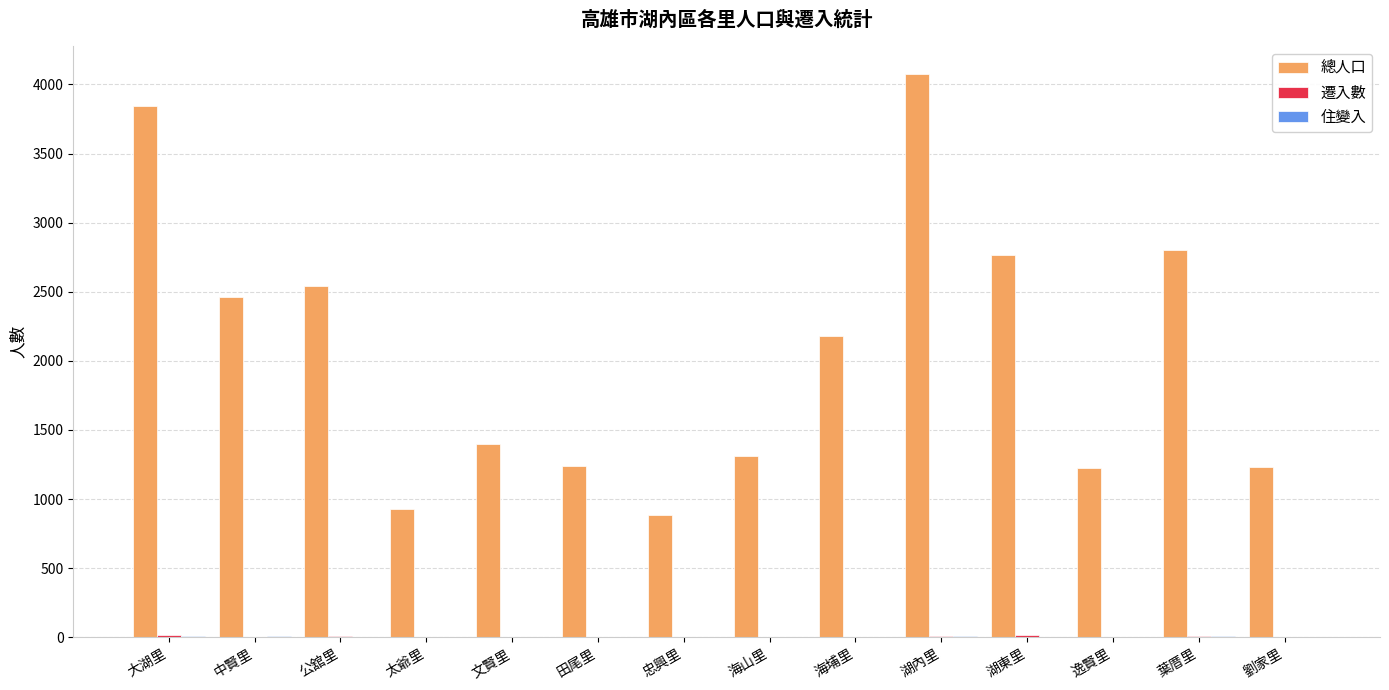

The 總人口 series shows 4073 at 湖內里. True or false?

True